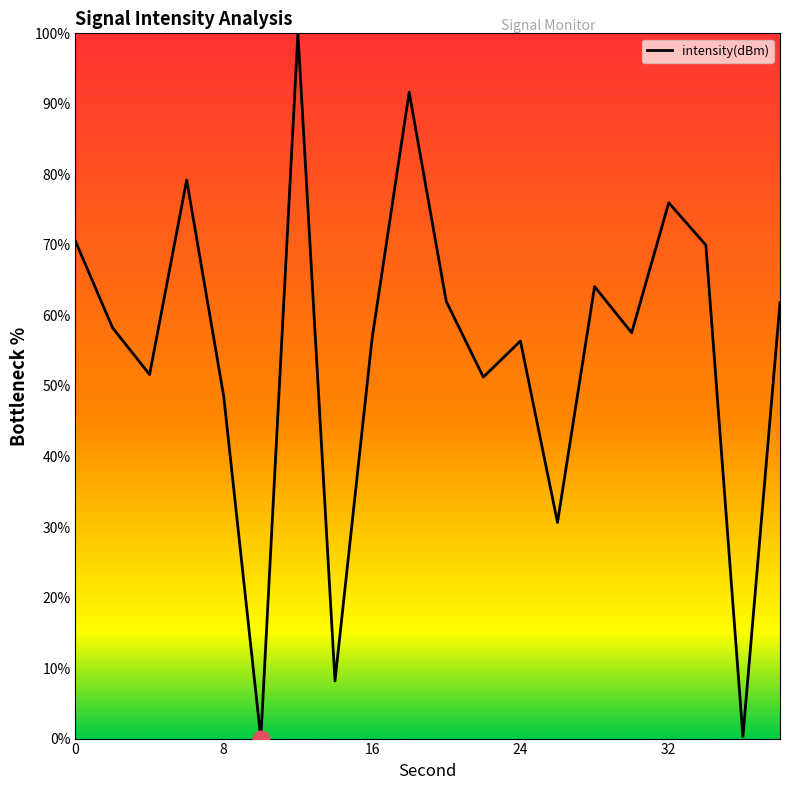

What is the maximum value shown in the chart?

100.0